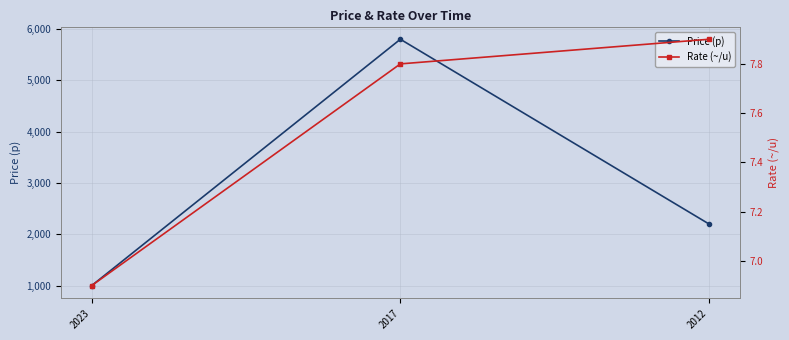

Does the chart have visible grid lines?

Yes